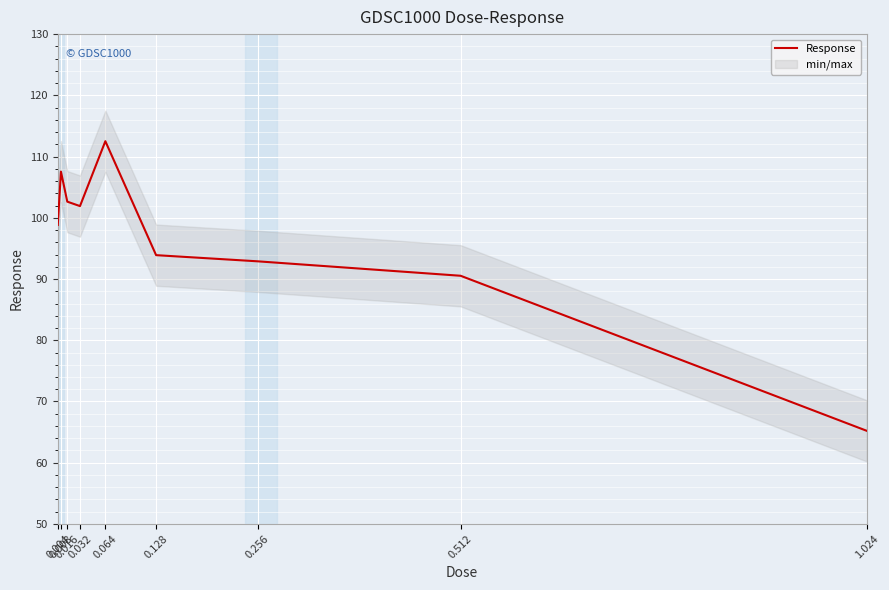

Reading left to right, what are all the values shown in this chart?

98.8	107.5	102.6	101.9	112.5	93.9	92.9	90.5	65.2